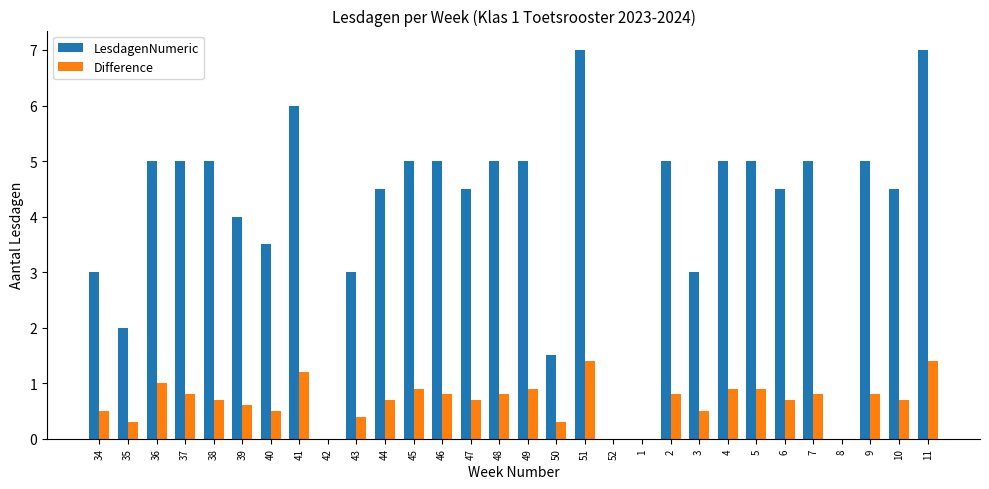

Which series has the largest total across all categories?

LesdagenNumeric